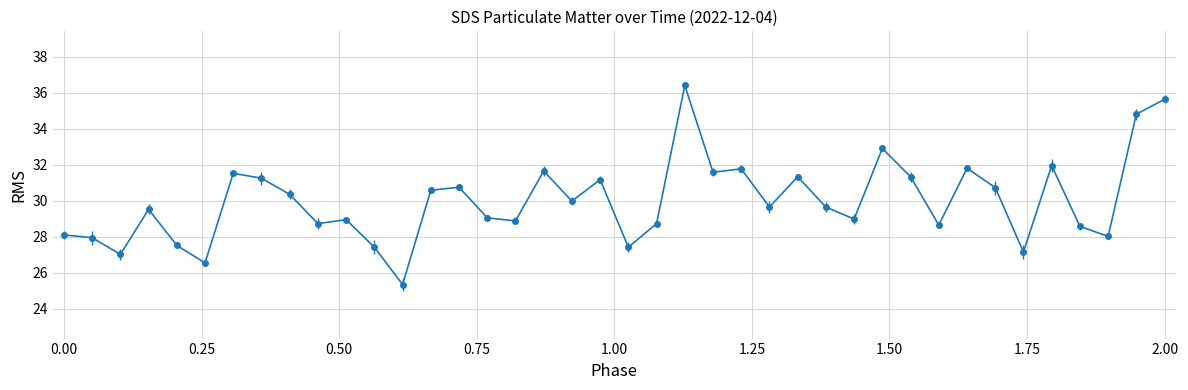

What is the greatest value displayed?

36.4